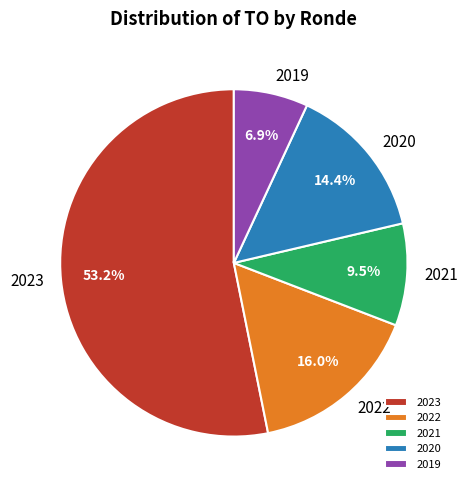

Which category has the biggest portion of the pie?

2023